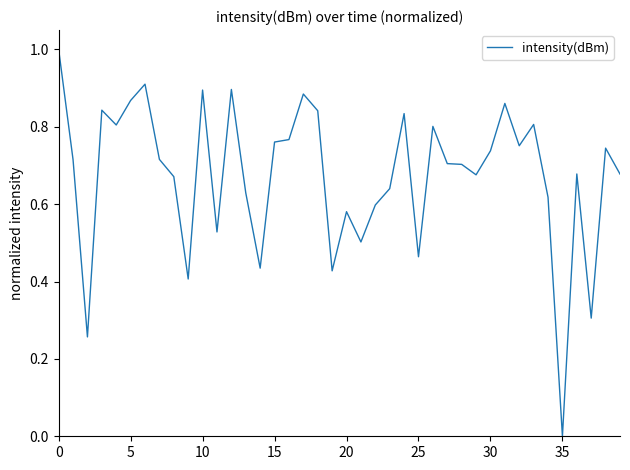

What is the greatest value displayed?

1.0